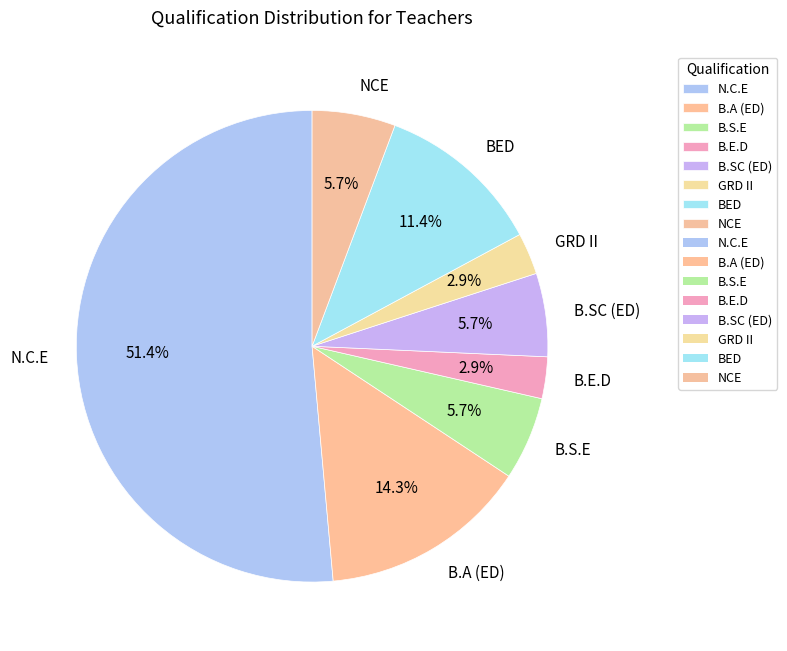

Which has a higher value, B.S.E or GRD II?

B.S.E